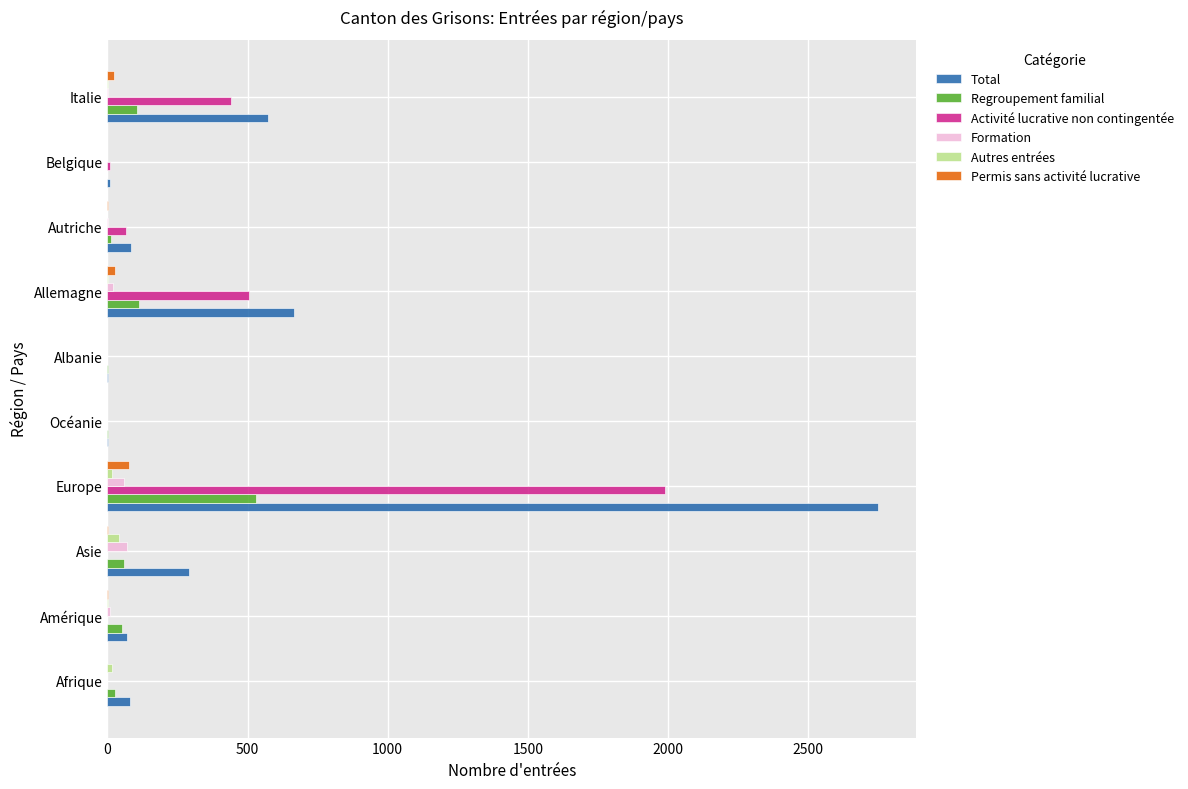

True or false: Total has a value of 574 at Italie.

True